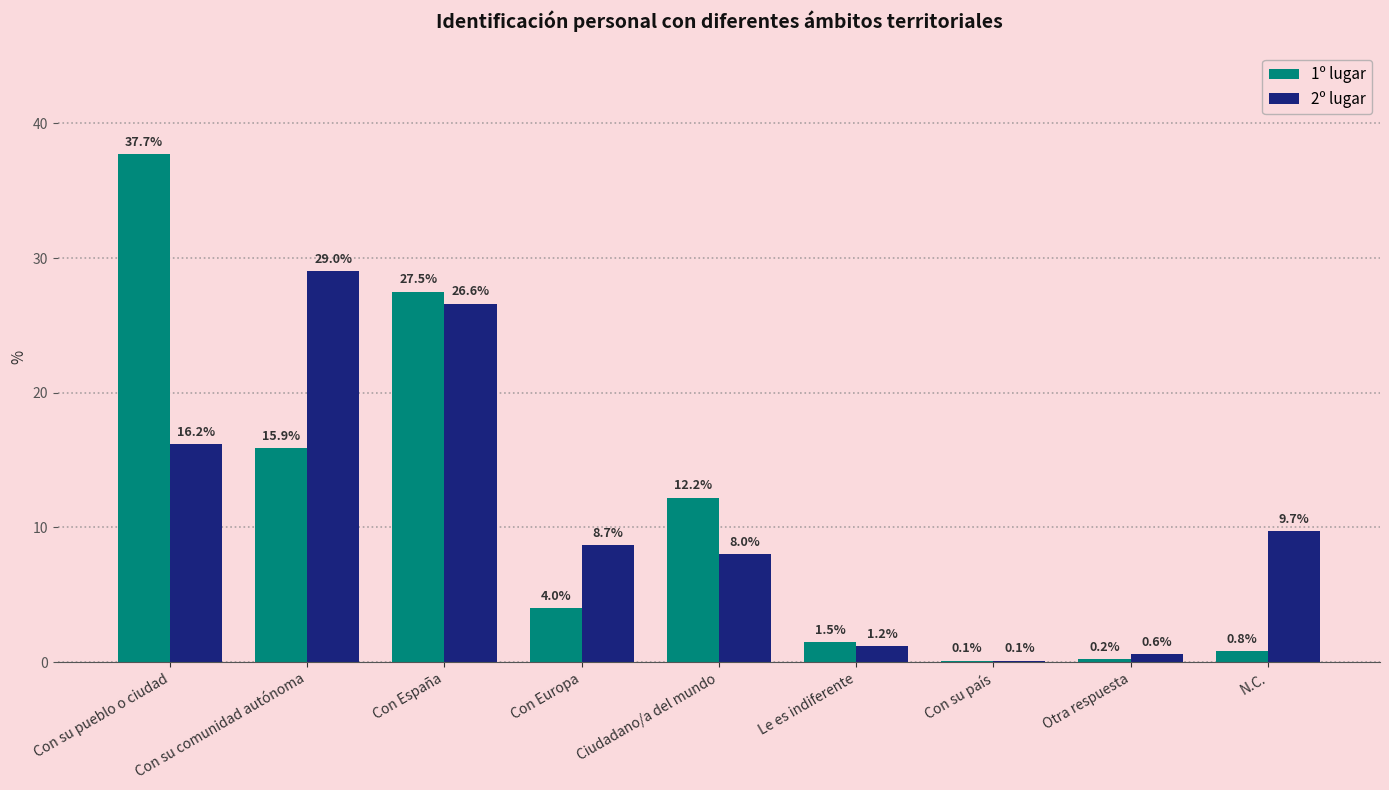

How many groups of bars are there?

9